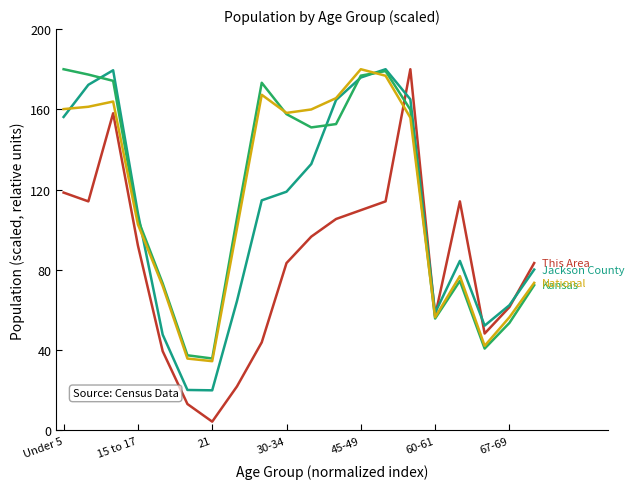

What is the smallest value displayed?

4.4